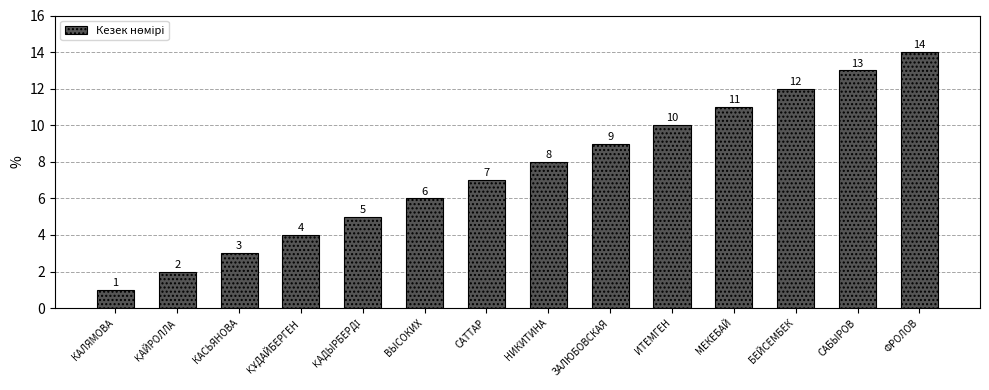

What is the change in value from САТТАР to МЕКЕБАЙ?

+4